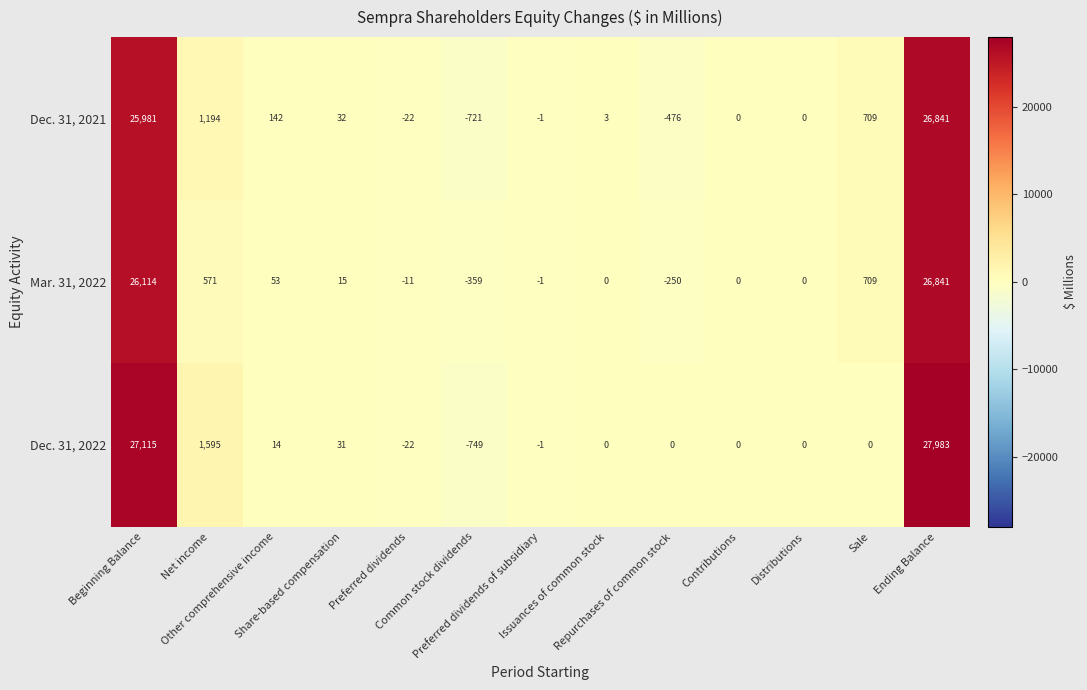

How many categories are shown in the chart?

13